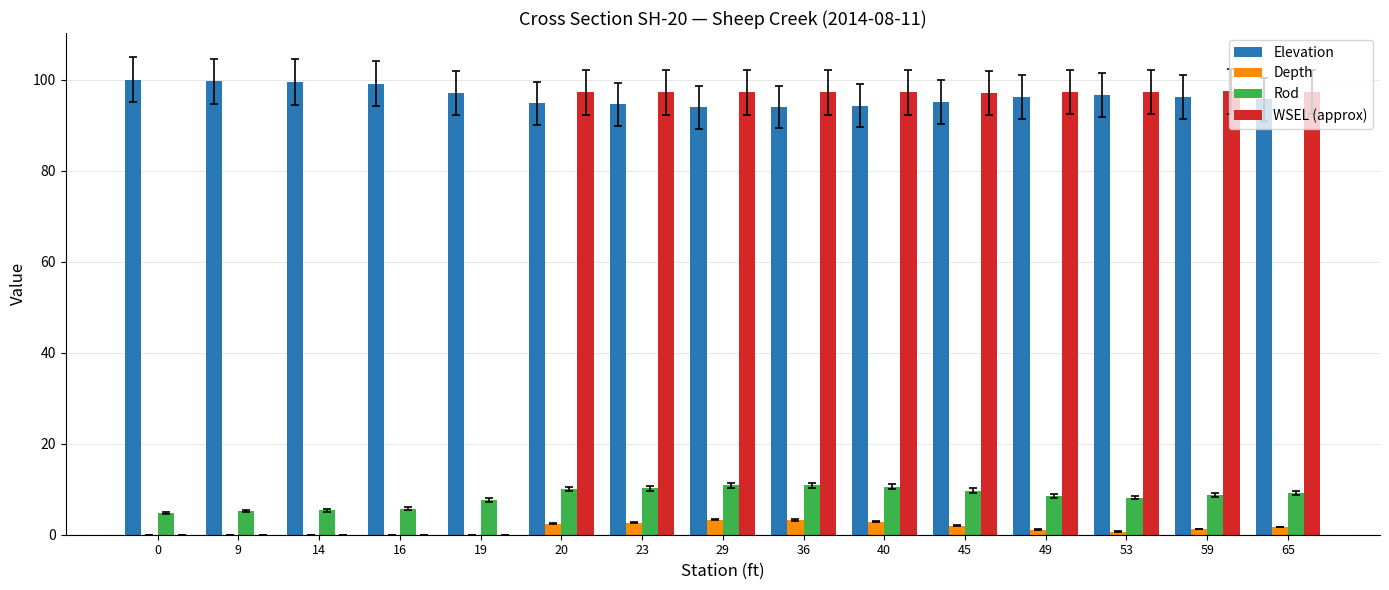

What is the sum of the WSEL (approx) values at 20 and 40?

194.4